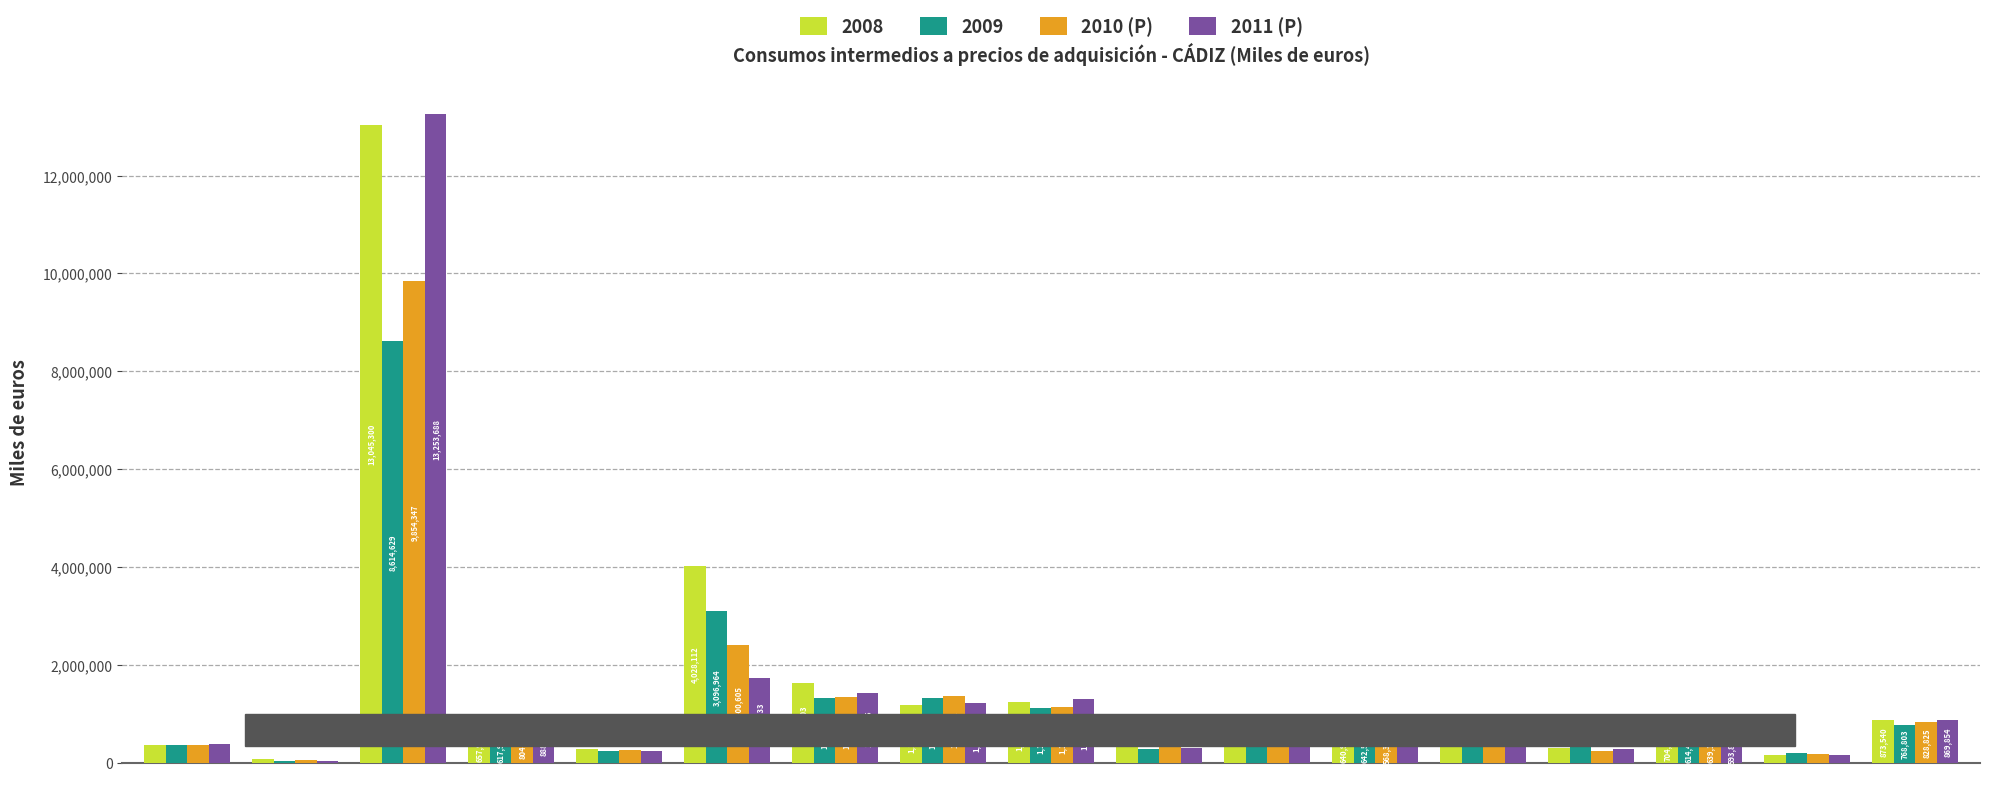

Is it true that 2010 (P) equals 804069 at D?

True